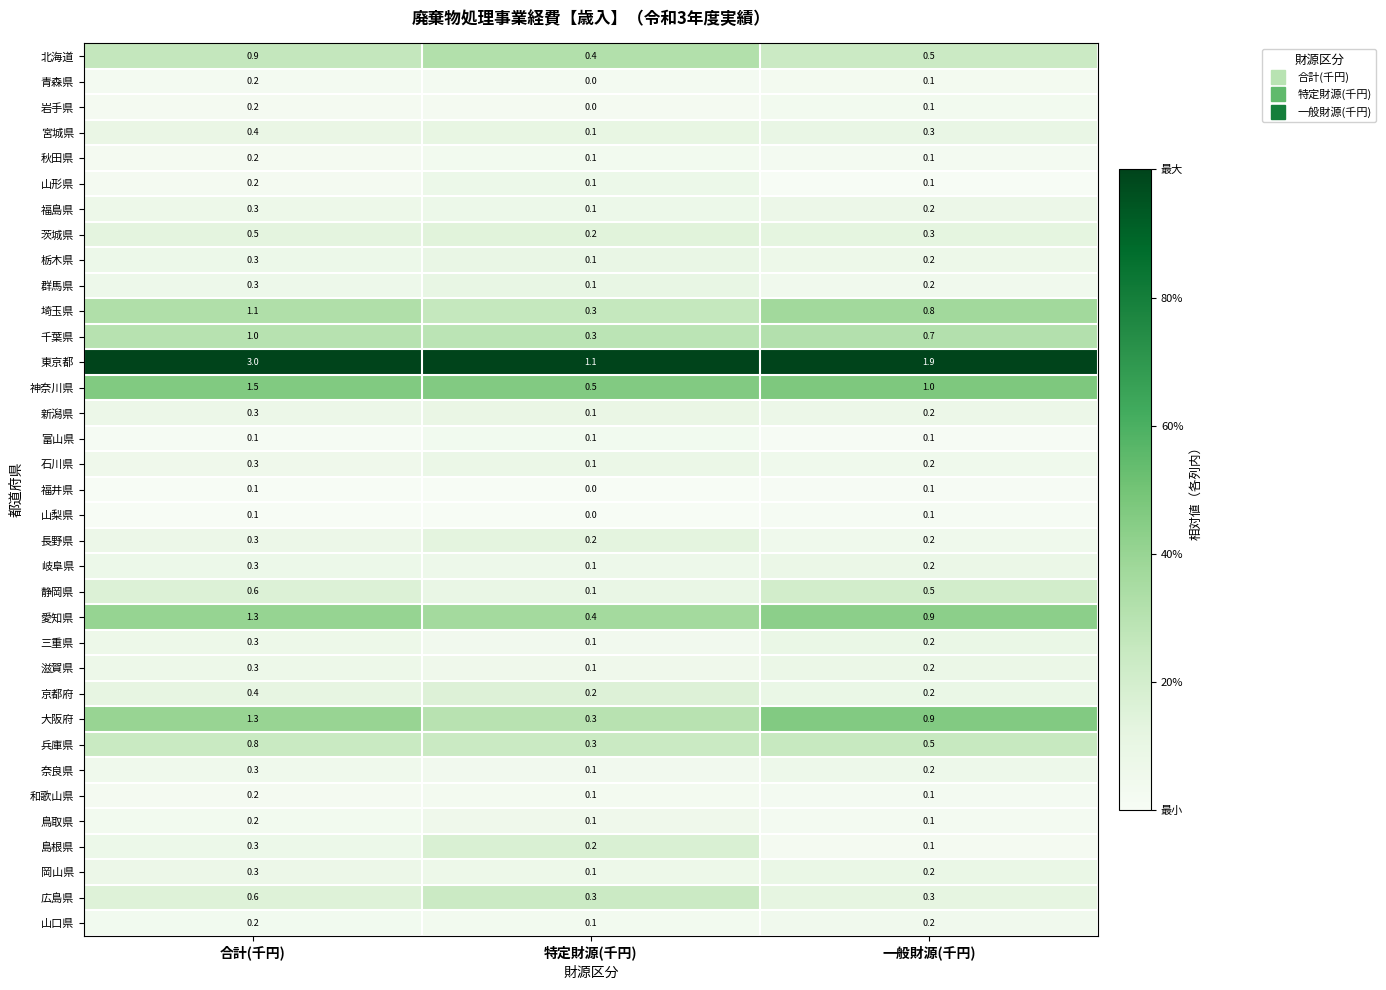

The 鳥取県 series shows 0.1 at 特定財源(千円). True or false?

True